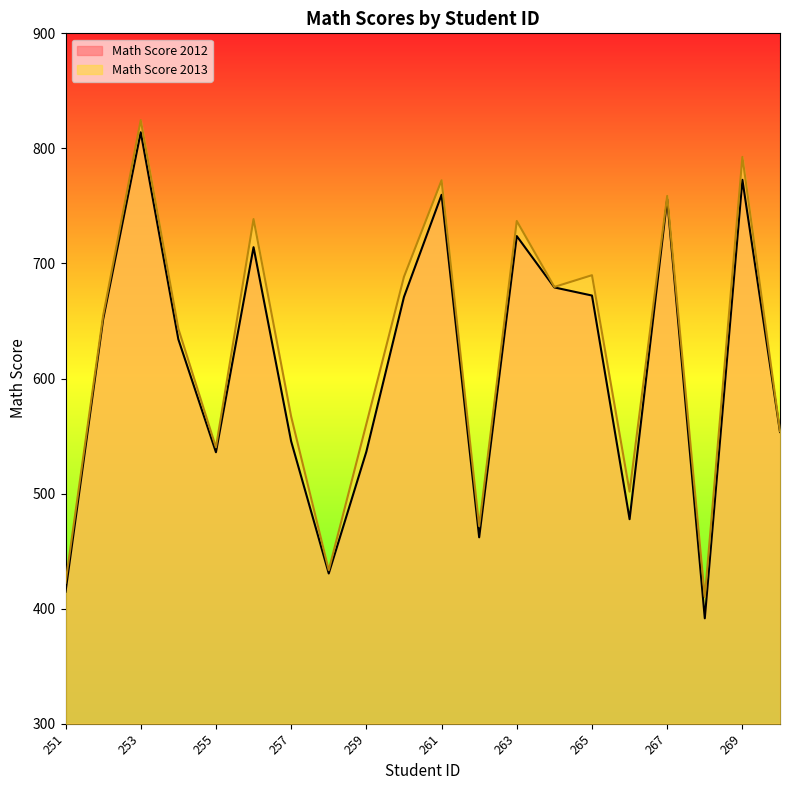

At which label does Math Score 2013 first exceed 654?

252